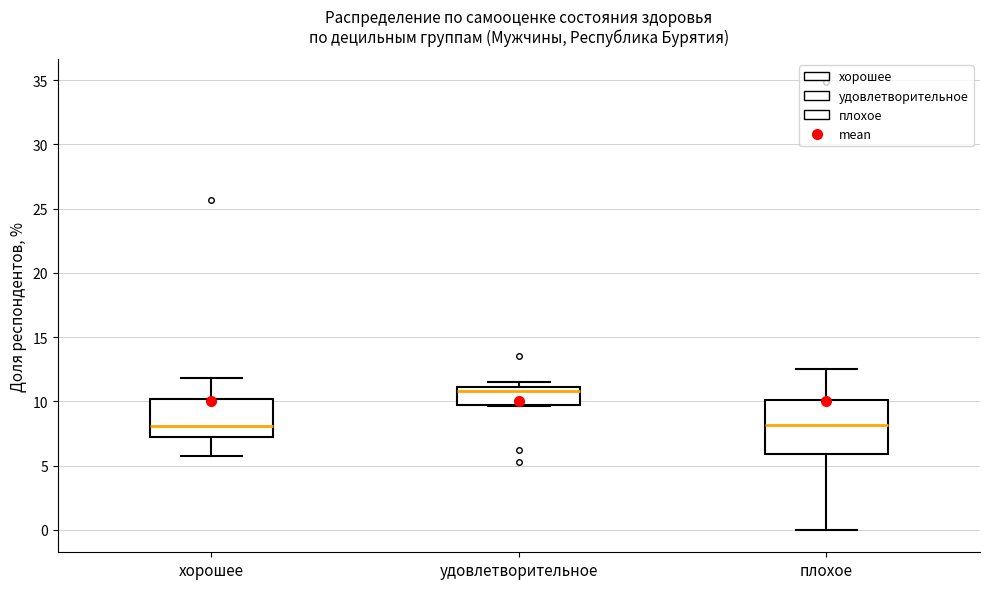

Reading left to right, transcribe this box plot: for each box, give where its median line is, the range the box spans, and where its two whiskers end, as read against the y-axis. The values are not printed on the chart, so give them approximately, as read against the axis.

хорошее: median 8.0, box 7.0 to 10.0, whiskers 5.5 to 12.0
удовлетворительное: median 11.0 (just below the box's upper edge), box 10.0 to 11.0, whiskers 9.5 to 11.5
плохое: median 8.0, box 6.0 to 10.0, whiskers 0.0 to 12.5